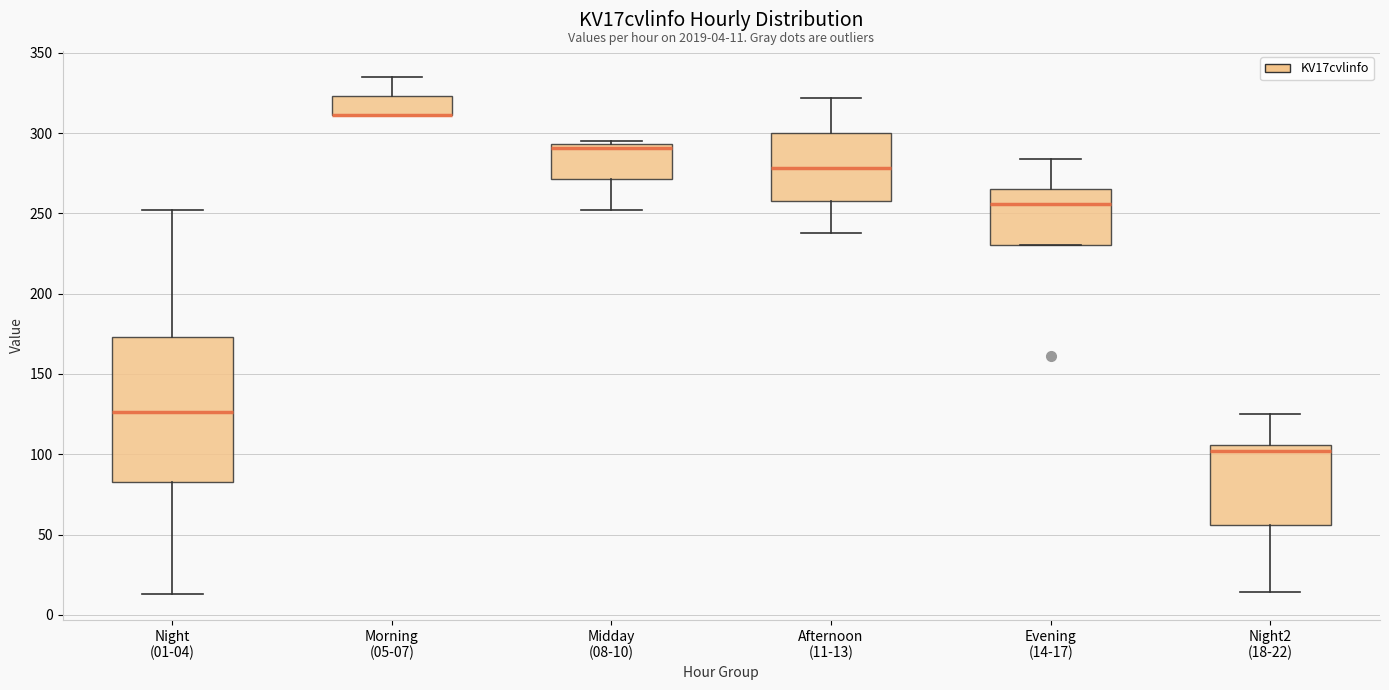

Comparing the boxes themselves (not the whiskers), which one is the tallest?

Night (01-04)